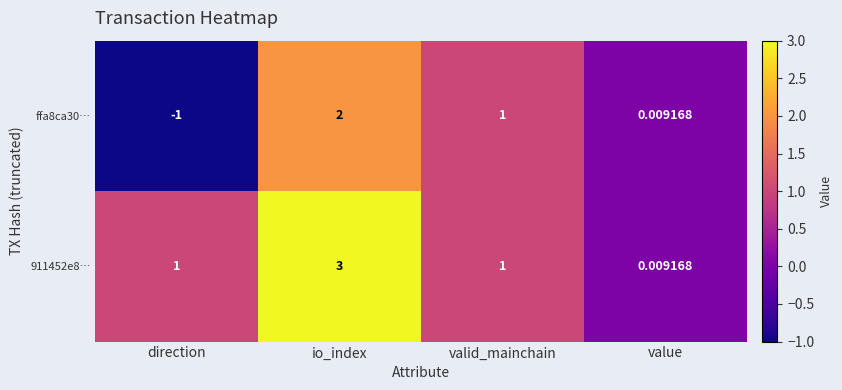

At which label does 911452e8… reach its peak?

io_index